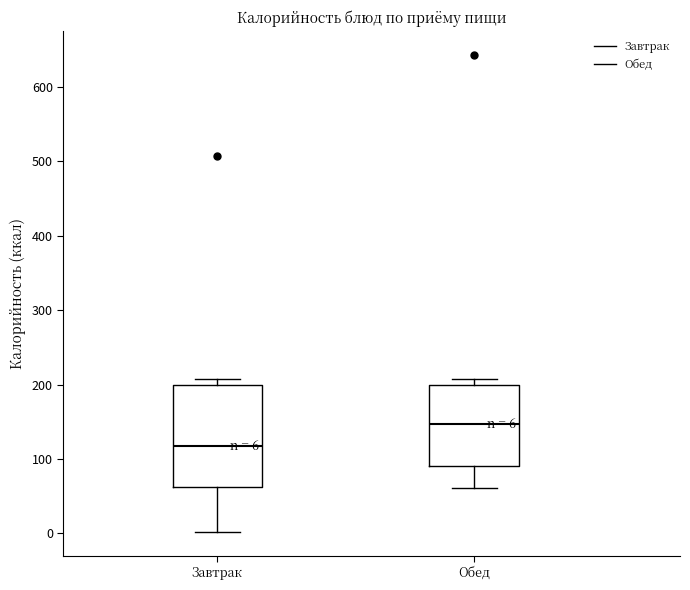

Comparing the boxes themselves (not the whiskers), which one is the tallest?

Завтрак